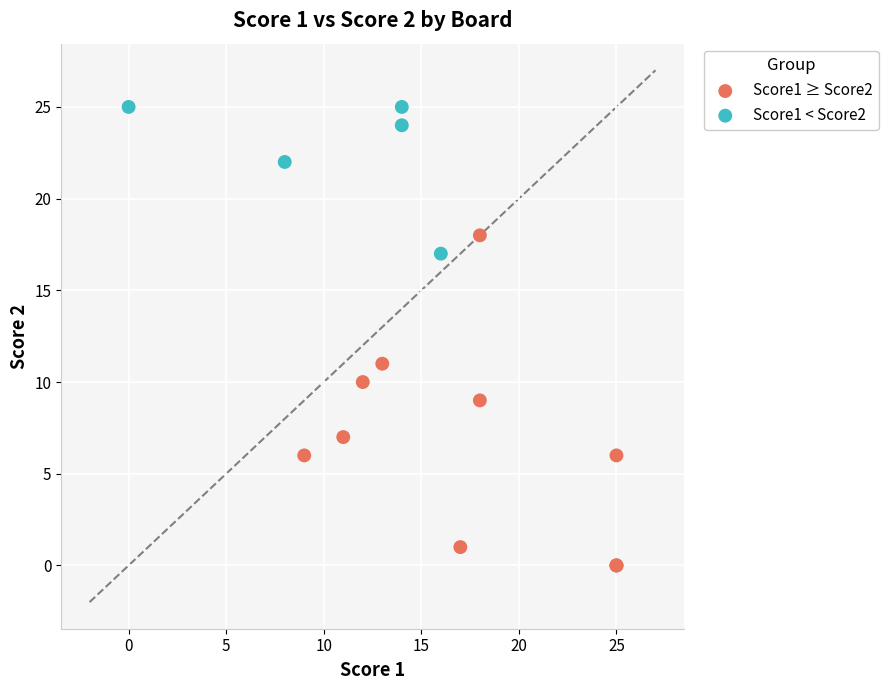

Which series has the largest Y range (max minus min)?

Score1 ≥ Score2